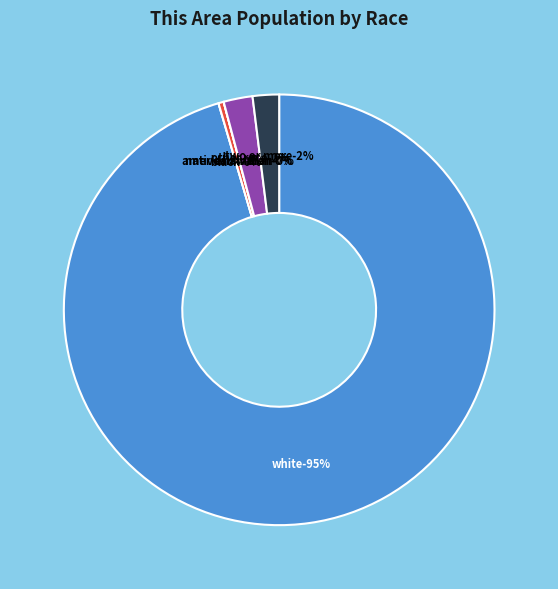

To the nearest percent, what portion does Two or More Races represent?

2%